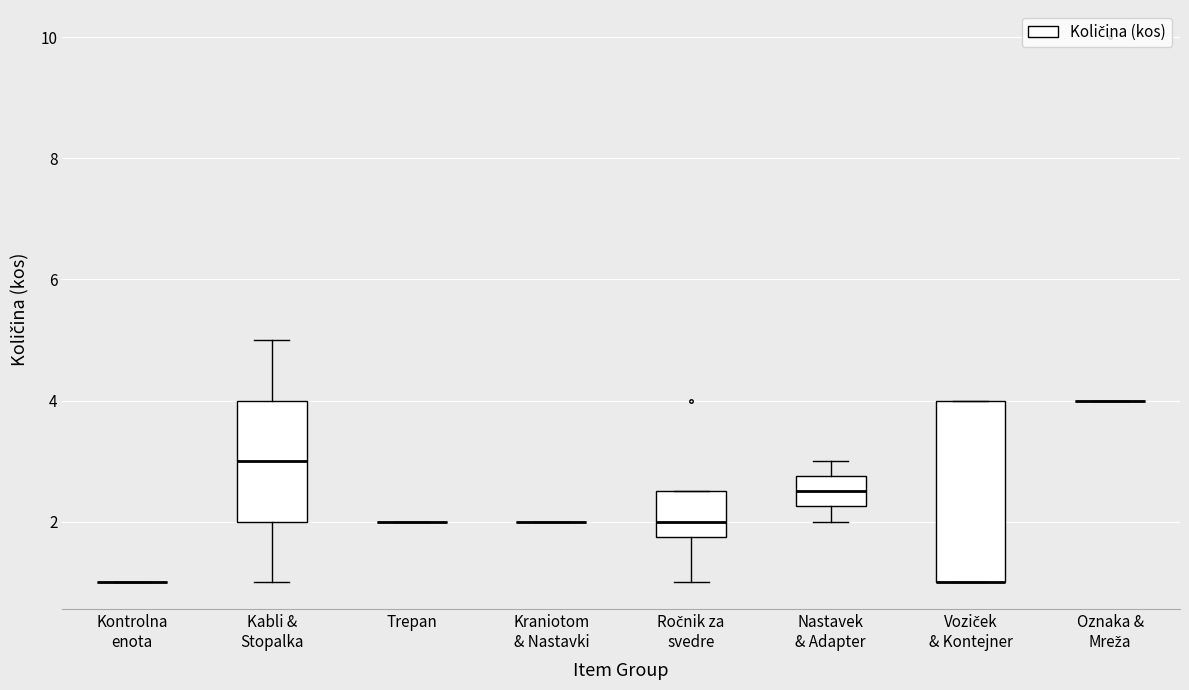

Reading left to right, read every box against the y-axis: the position of its median line, the range the box covers, and the ends of its whiskers. The values are not printed on the chart, so give them approximately, as read against the axis.

Kontrolna enota: box collapsed to a line at 1.0, whiskers 1.0 to 1.0
Kabli & Stopalka: median 3.0, box 2.0 to 4.0, whiskers 1.0 to 5.0
Trepan: box collapsed to a line at 2.0, whiskers 2.0 to 2.0
Kraniotom & Nastavki: box collapsed to a line at 2.0, whiskers 2.0 to 2.0
Ročnik za svedre: median 2.0, box 1.8 to 2.6, whiskers 1.0 to 2.6
Nastavek & Adapter: median 2.6, box 2.2 to 2.8, whiskers 2.0 to 3.0
Voziček & Kontejner: median 1.0 (drawn on the box's lower edge), box 1.0 to 4.0, whiskers 1.0 to 4.0
Oznaka & Mreža: box collapsed to a line at 4.0, whiskers 4.0 to 4.0